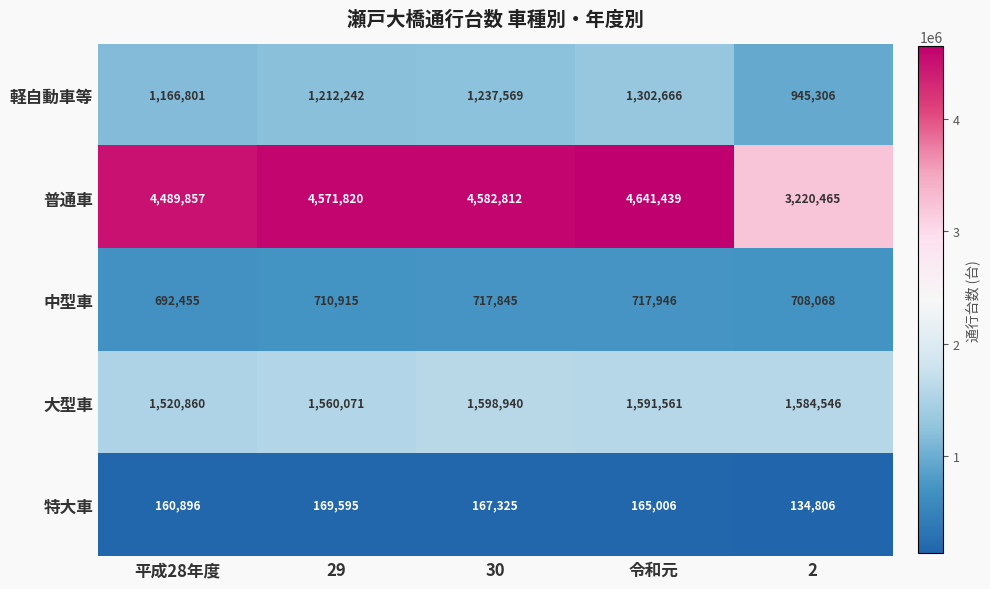

True or false: 特大車 has a value of 169595 at 29.

True